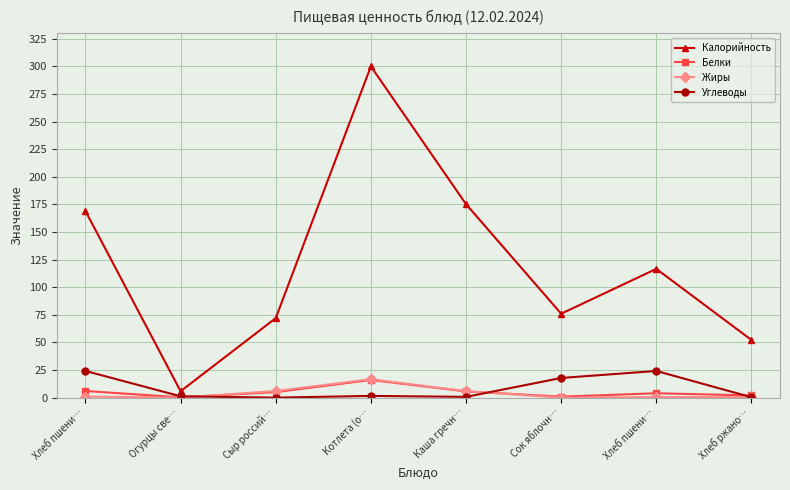

How many values in the Углеводы series exceed 1?

5